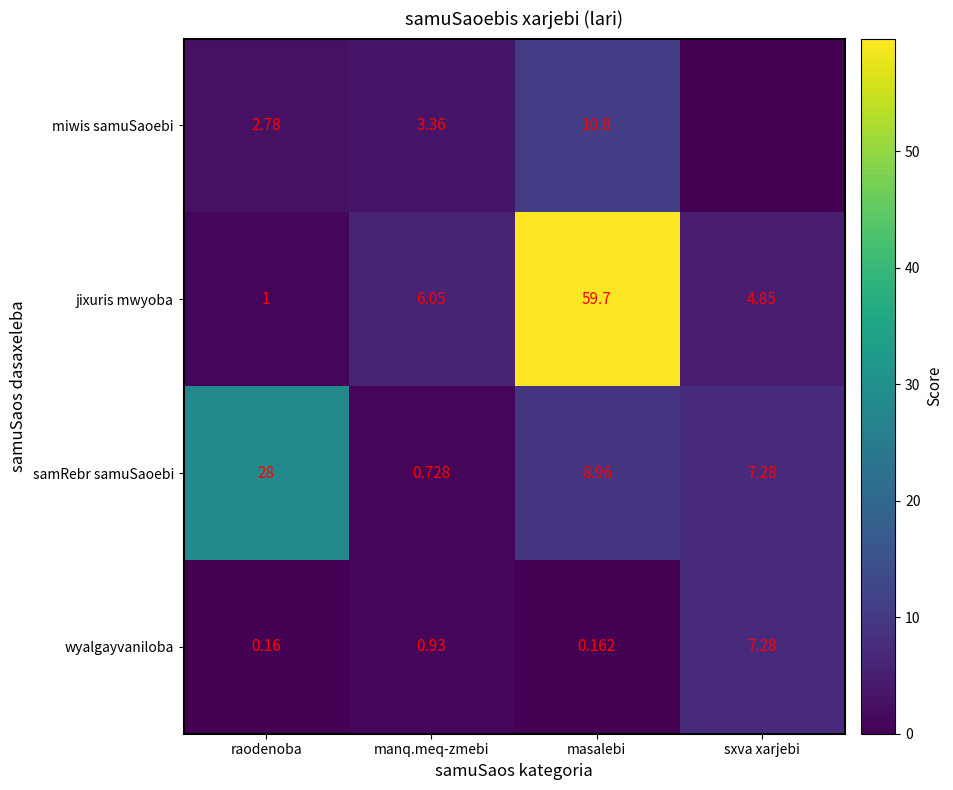

Which has a higher value, sxva xarjebi or manq.meq-zmebi?

manq.meq-zmebi